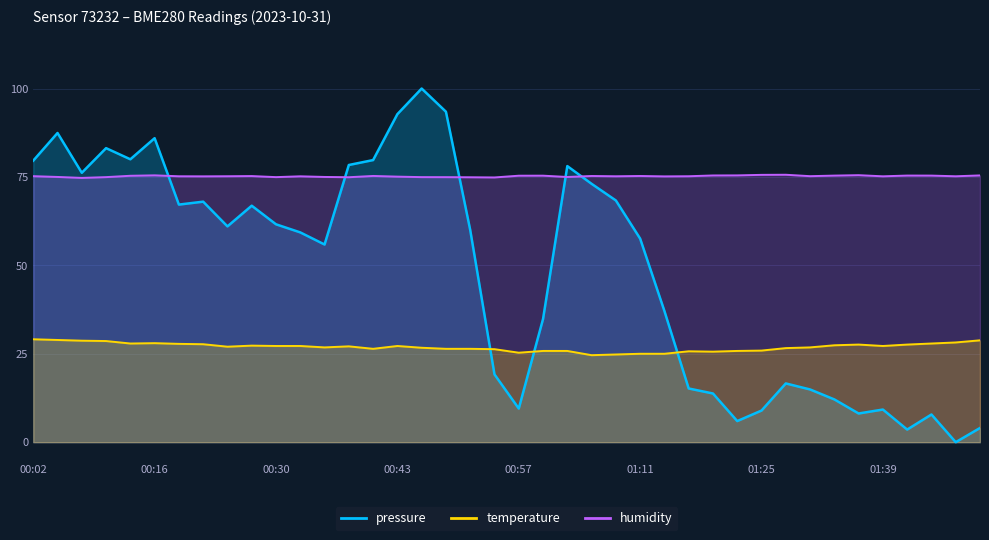

True or false: pressure has a value of 100.0 at 00:46.

True